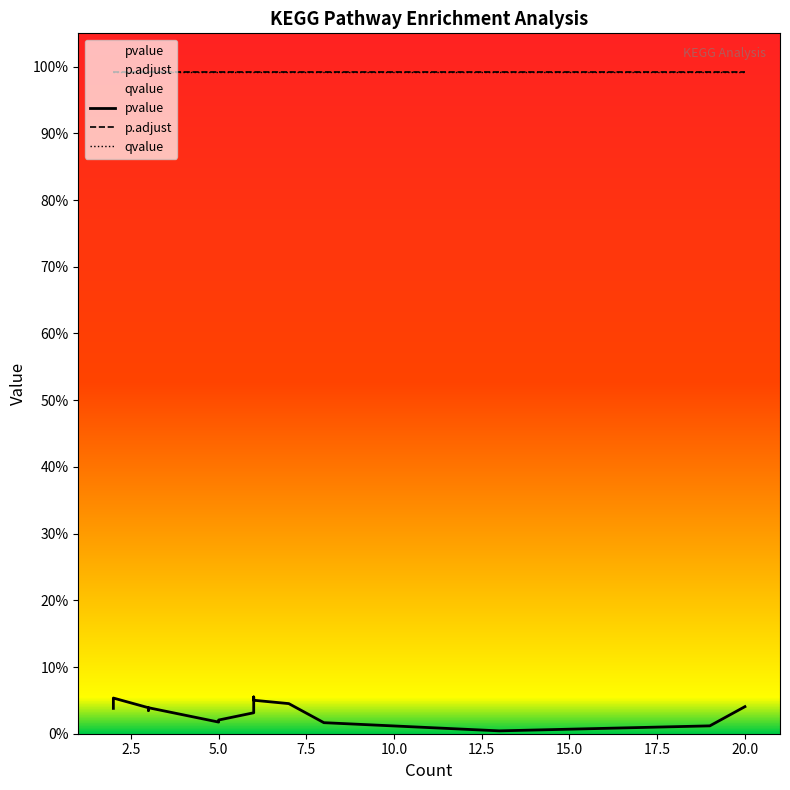

True or false: qvalue has a value of 0.6 at 11.

False